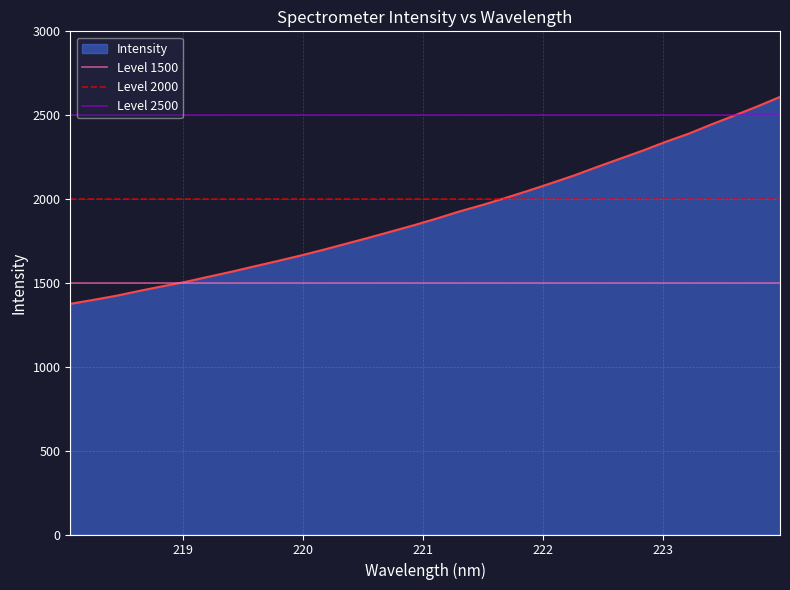

What is the minimum value for Intensity?

1375.2